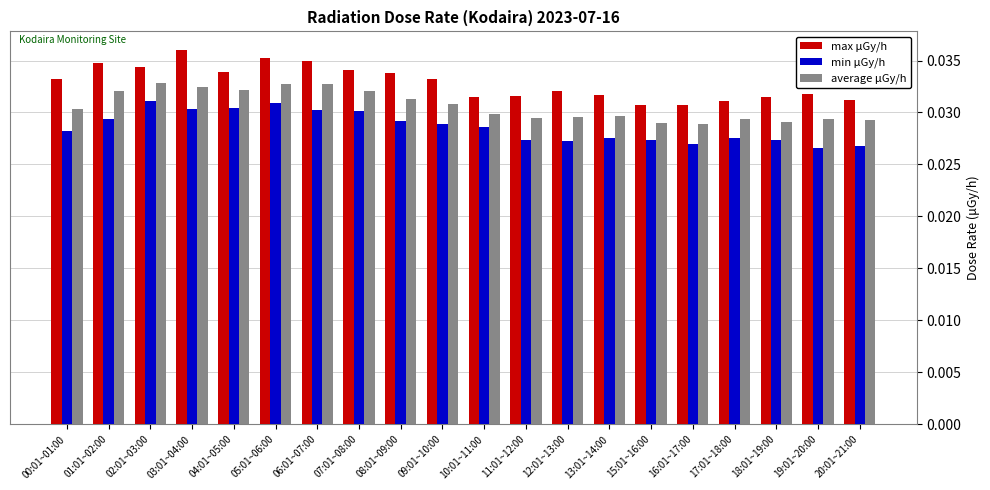

How many bars are there in total?

60